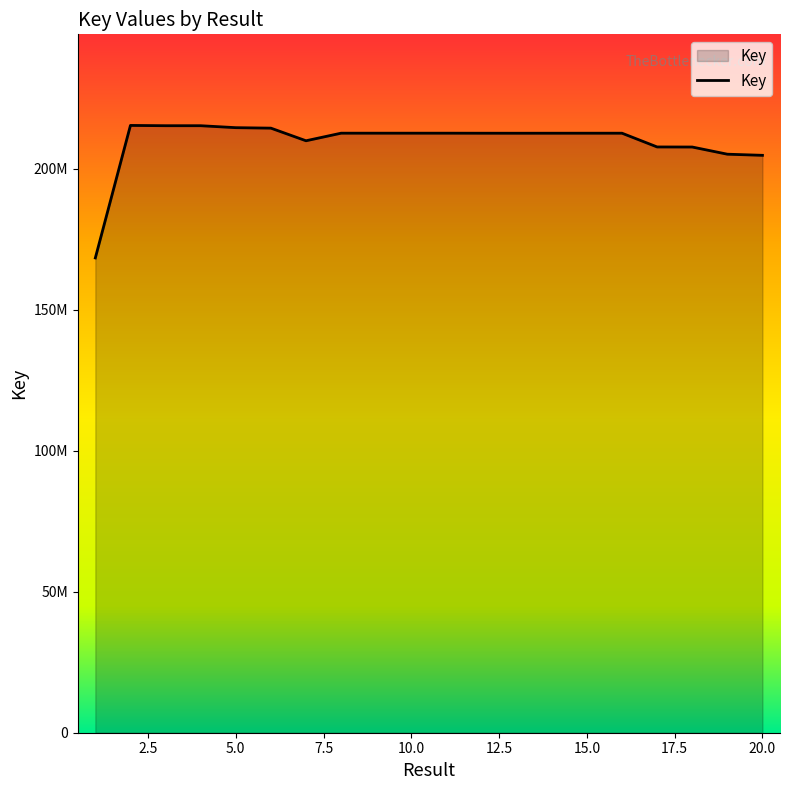

Where is the first local maximum?

2